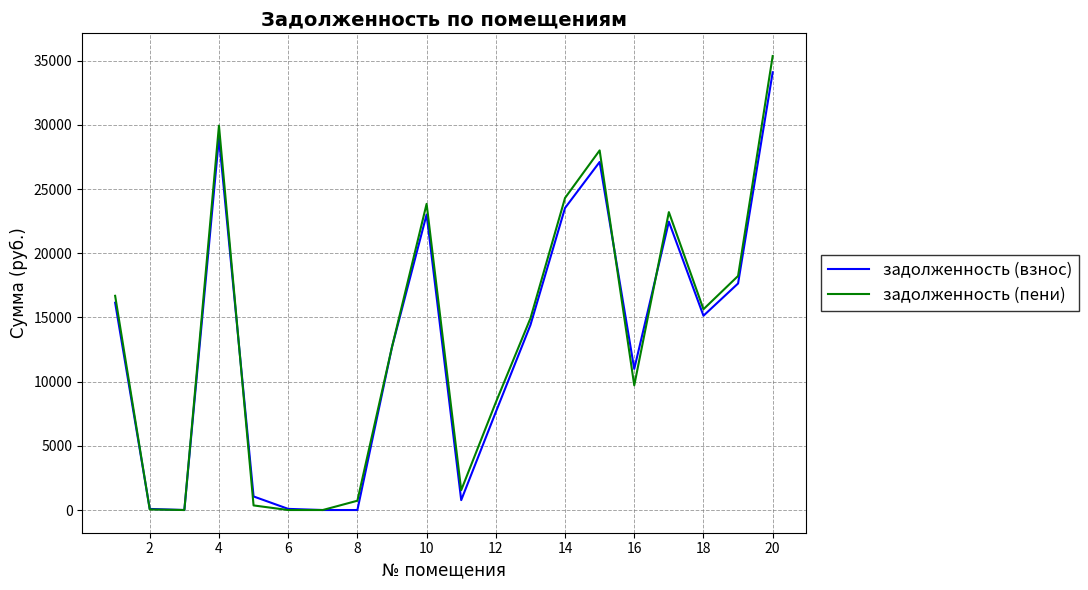

What is the maximum value for задолженность (пени)?

35369.3